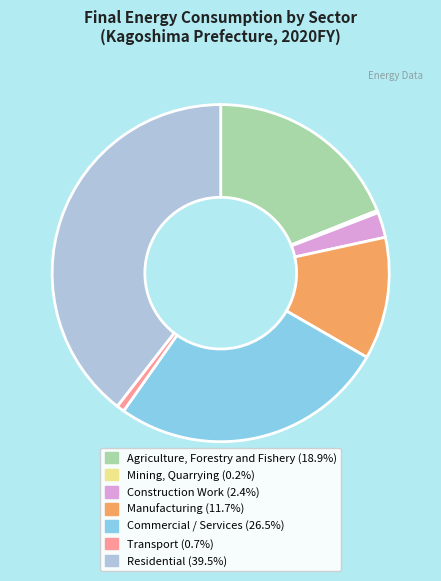

Which slice is the largest?

Residential